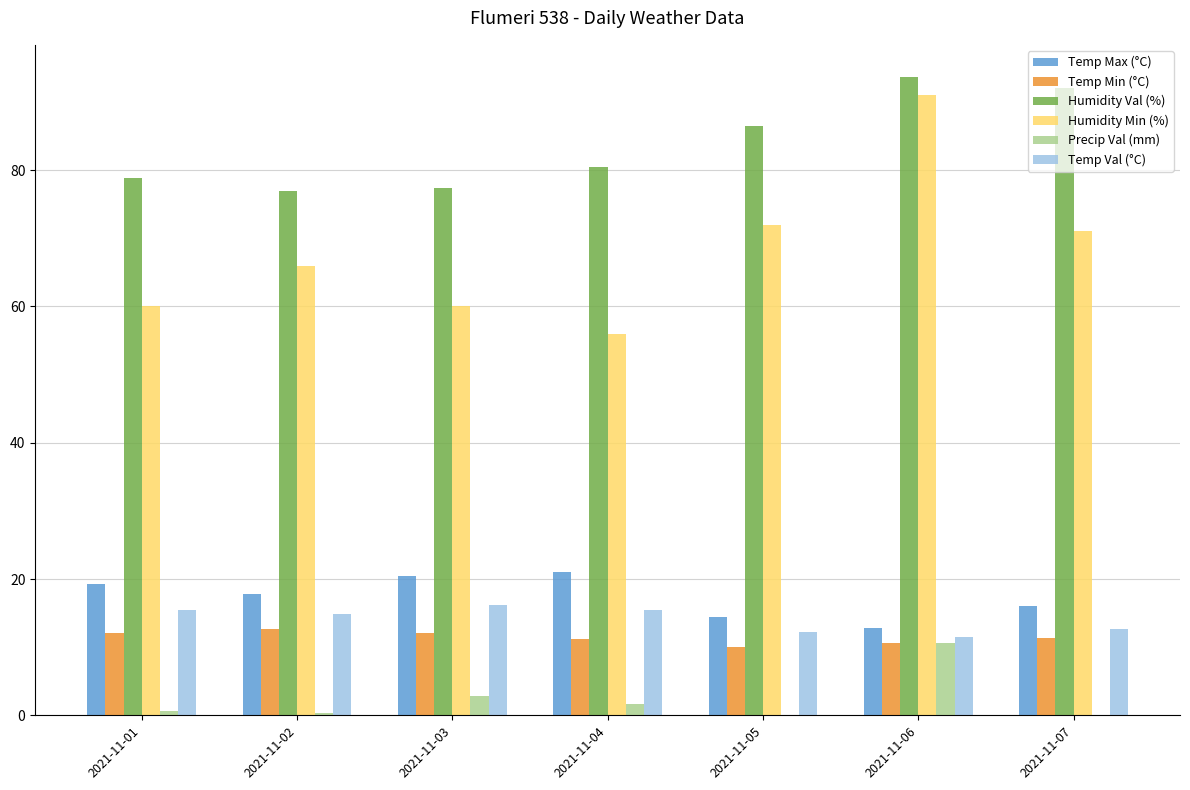

True or false: Temp Min (°C) has a value of 10.0 at 2021-11-05.

True